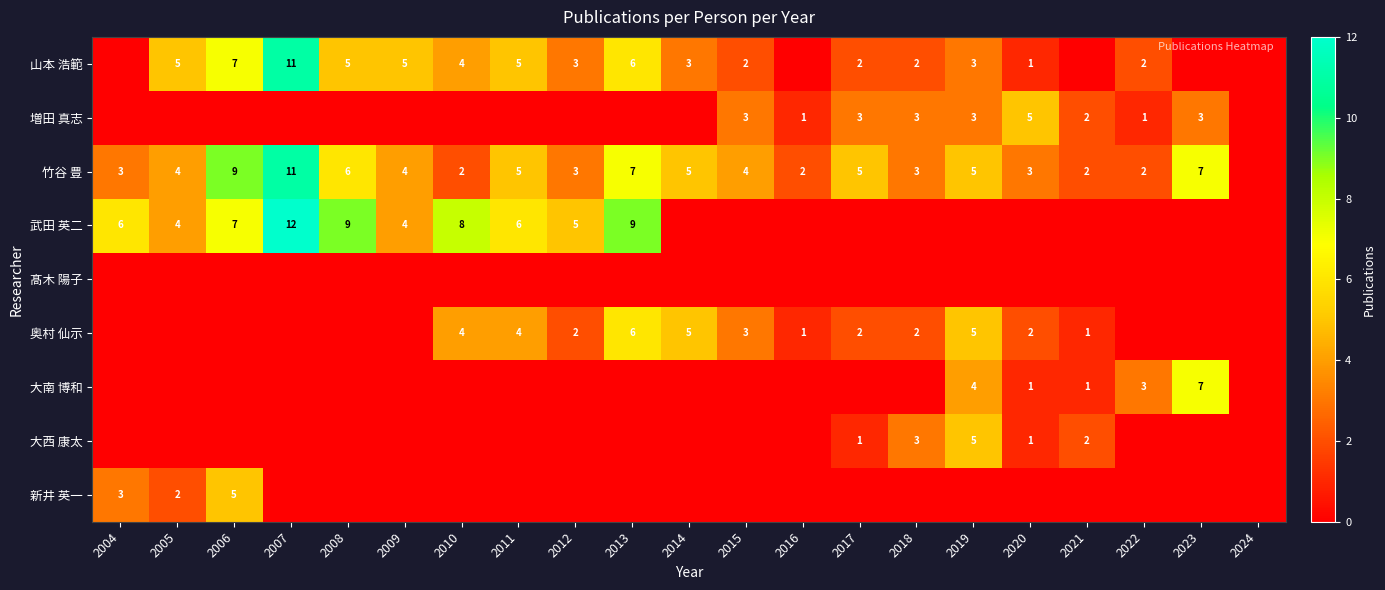

Is it true that 竹谷 豊 equals 11 at 2007?

True